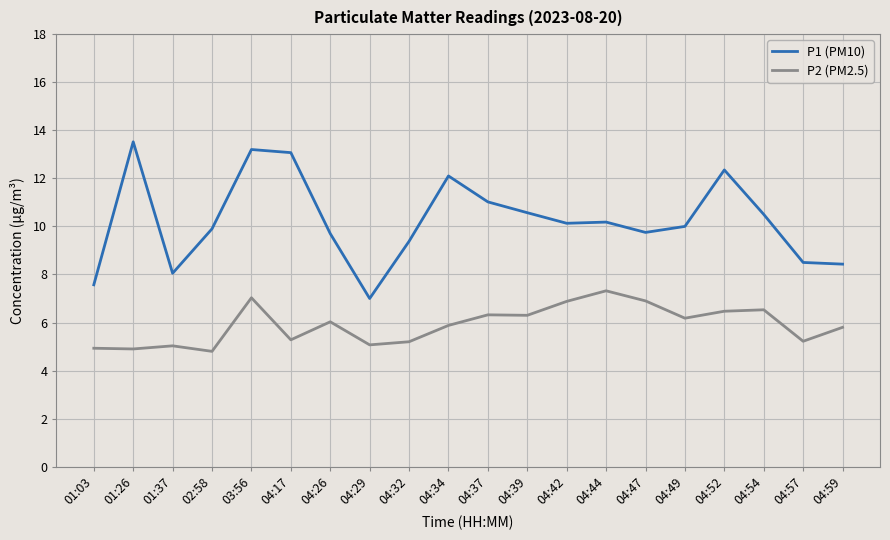

True or false: P2 (PM2.5) and P1 (PM10) cross at least once.

False